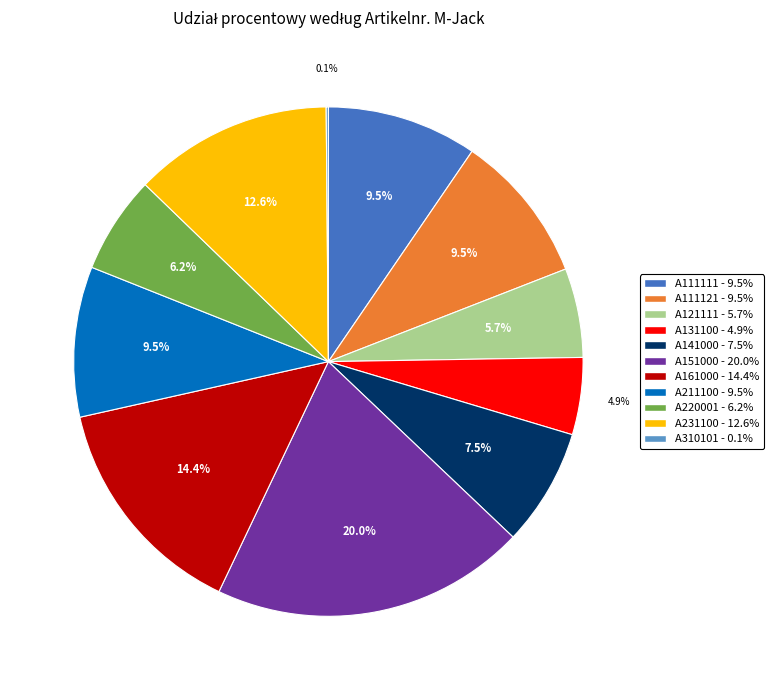

Does A111121 represent more than half of the total?

No